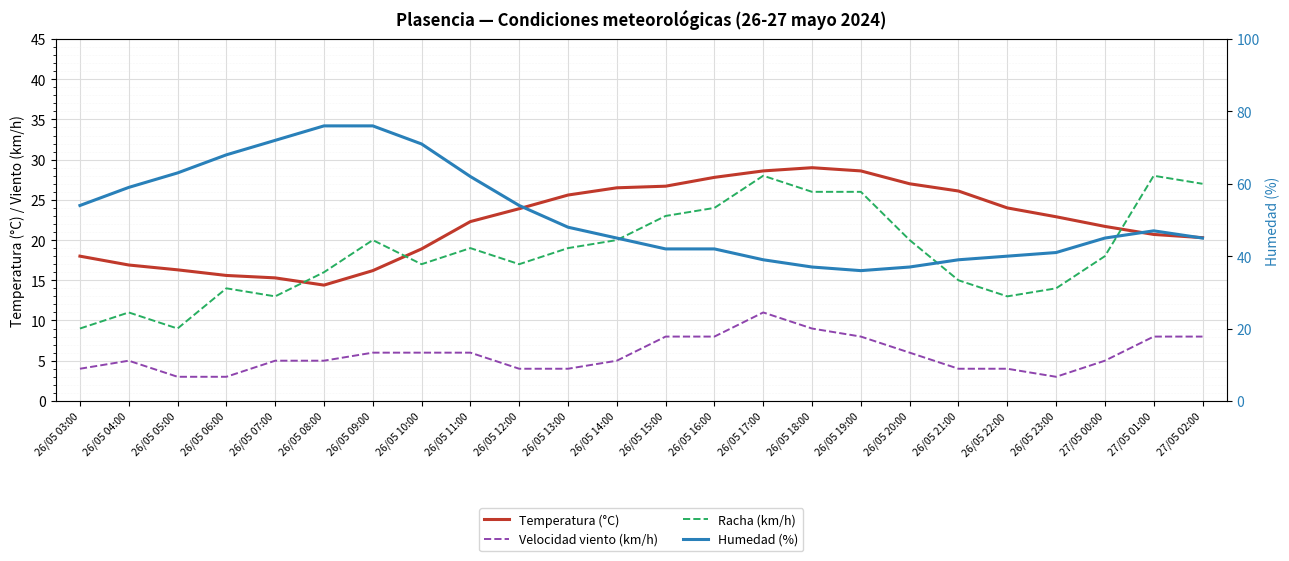

Which label corresponds to the largest value in the chart?

26/05 08:00